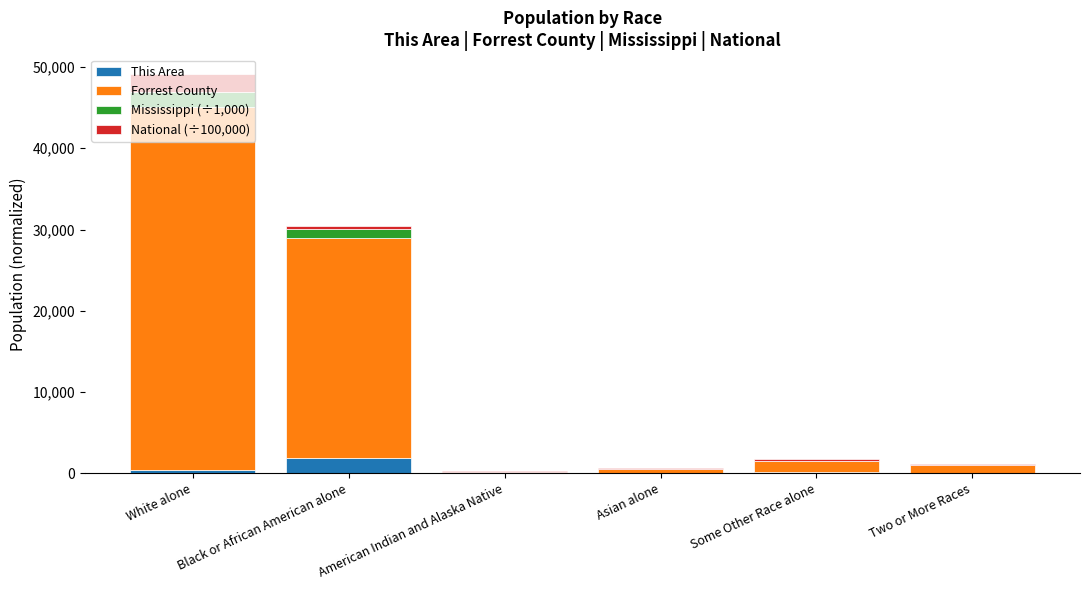

Count the number of categories in the chart.

6